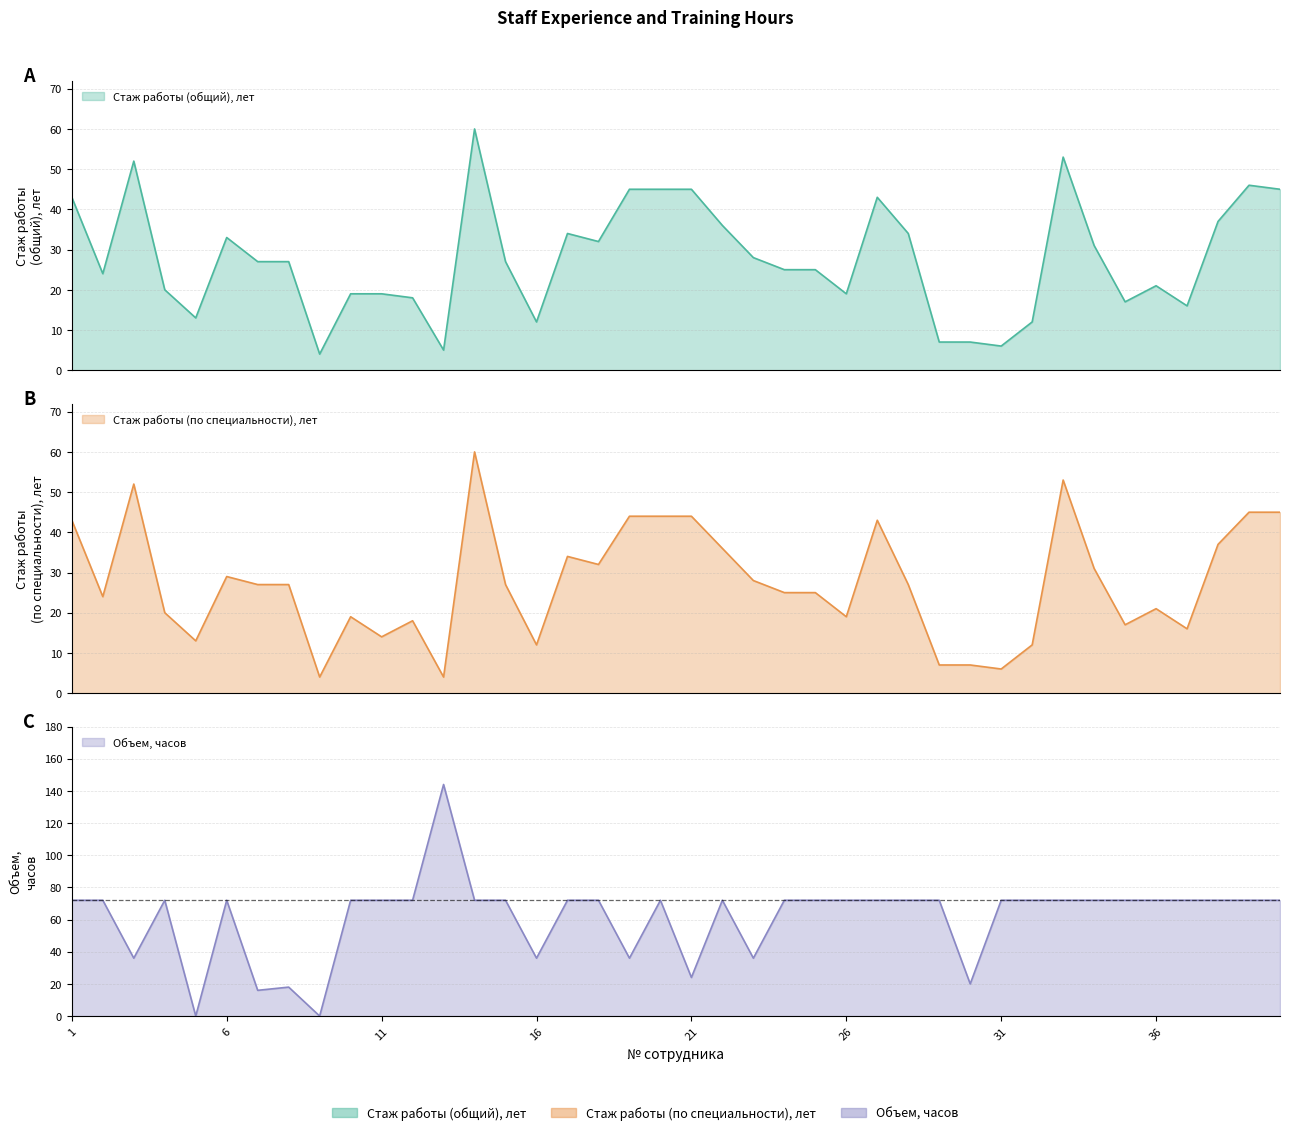

Which has a higher value, 17 or 11?

17